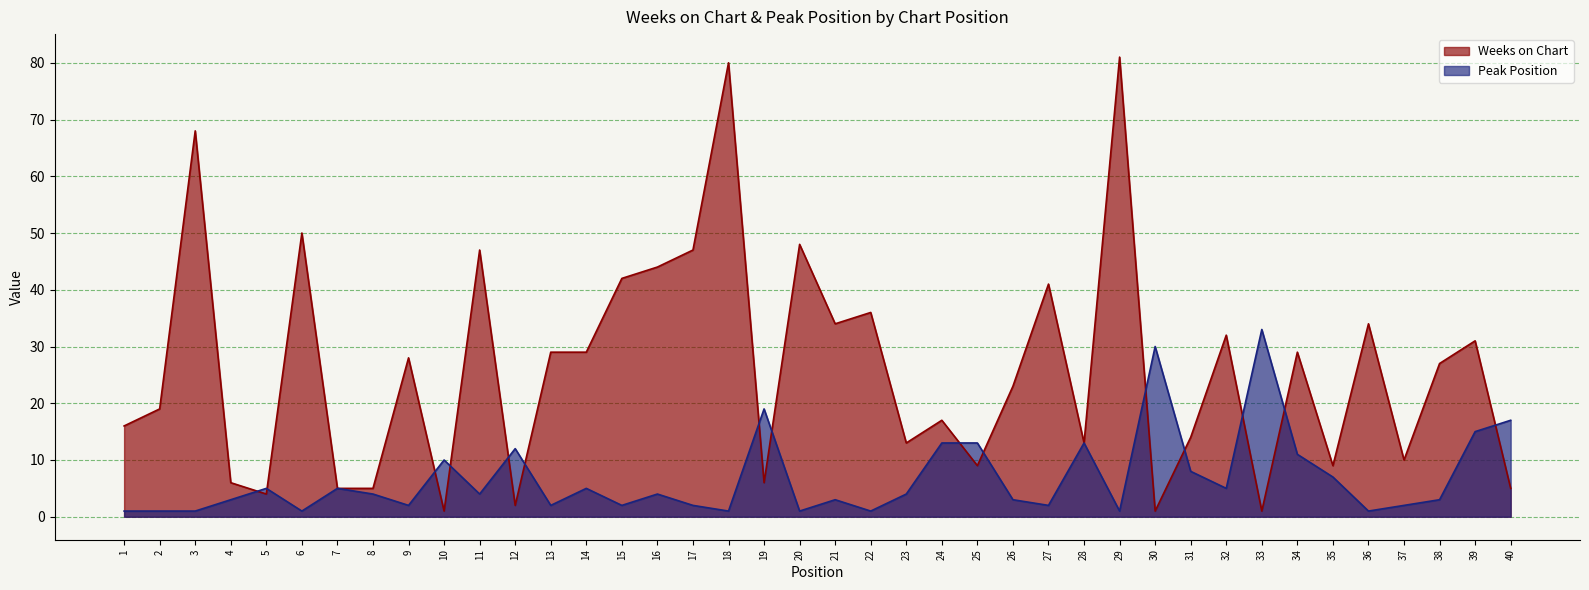

Between which two adjacent categories do Weeks on Chart and Peak Position first intersect?

4 and 5